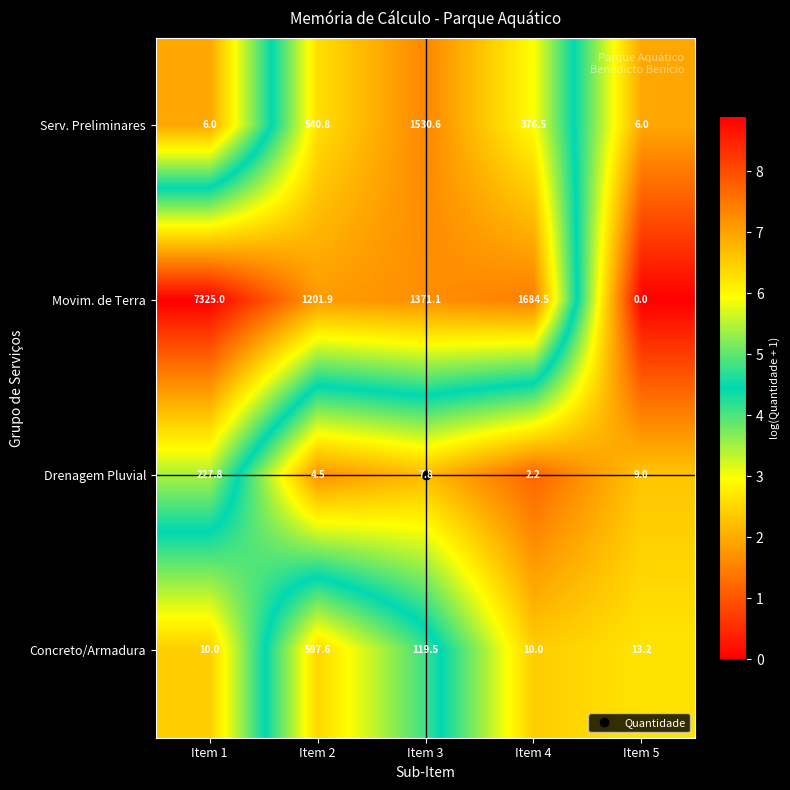

Is it true that Drenagem Pluvial equals 1.3 at Item 2?

False